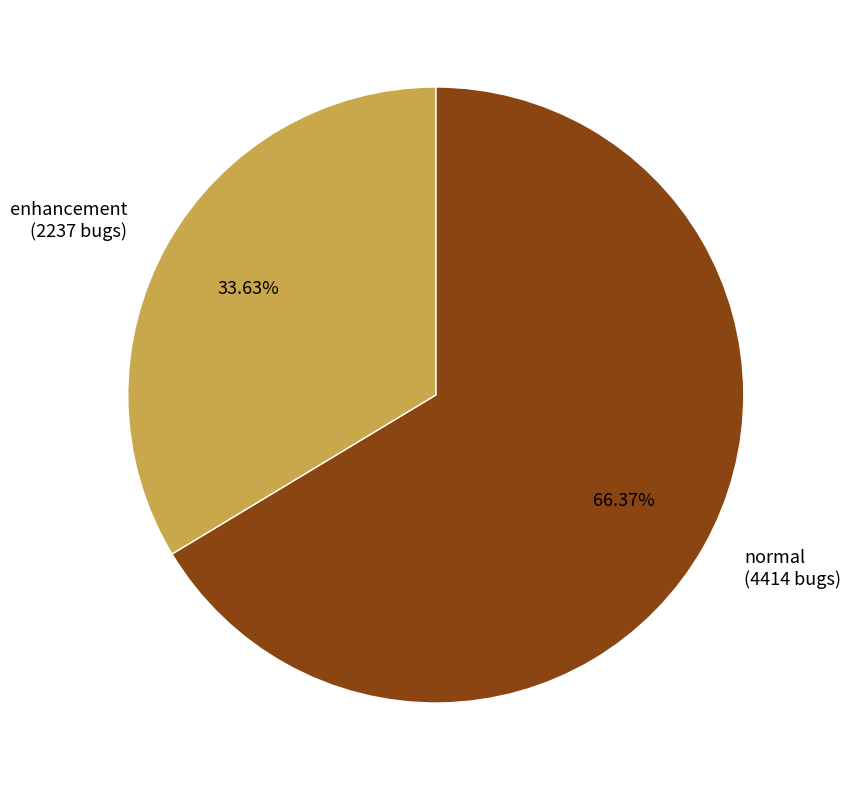

What is the largest slice in the pie chart?

normal